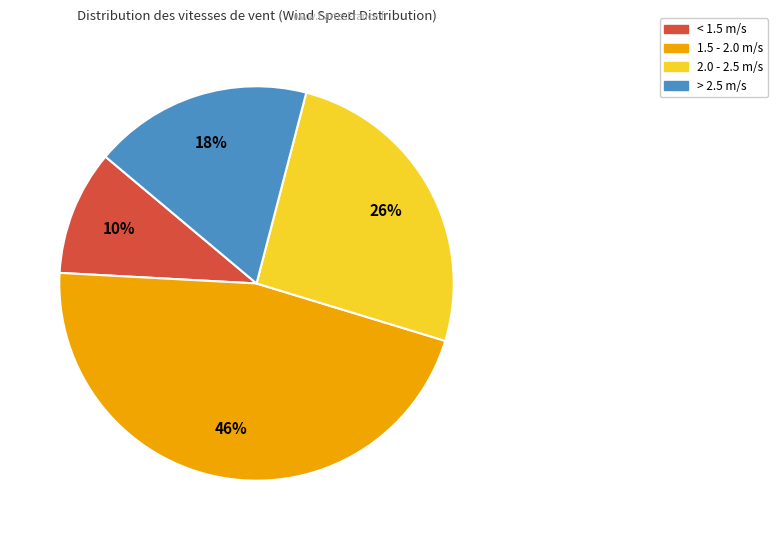

To the nearest percent, what is the average slice percentage?

25%